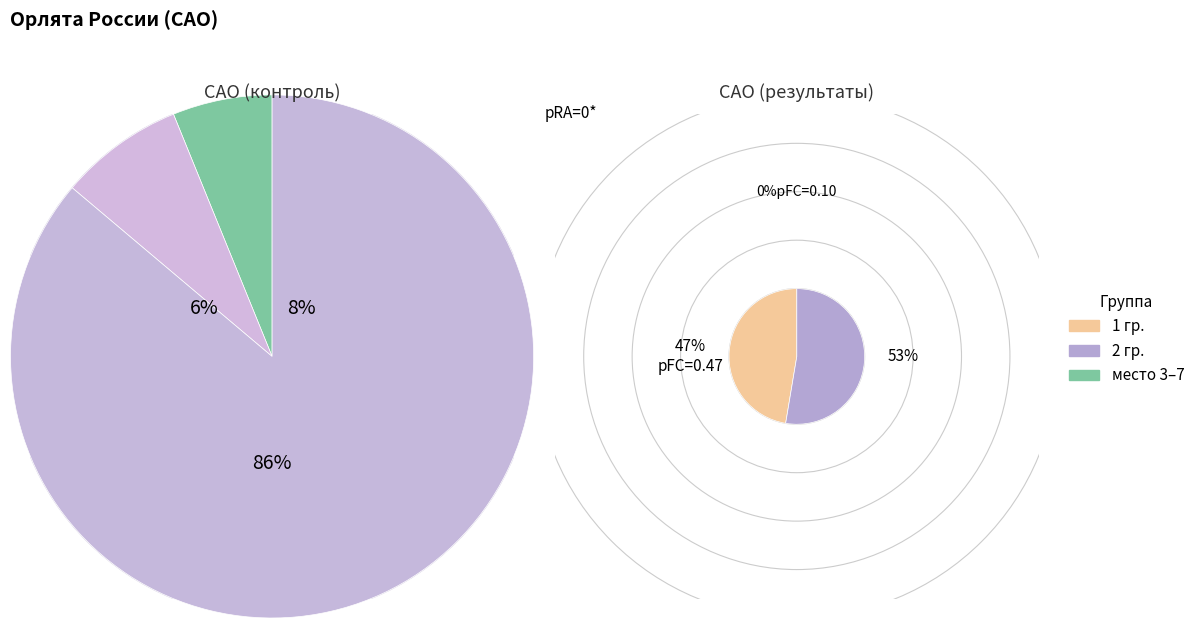

Is 3 the majority of the pie?

No